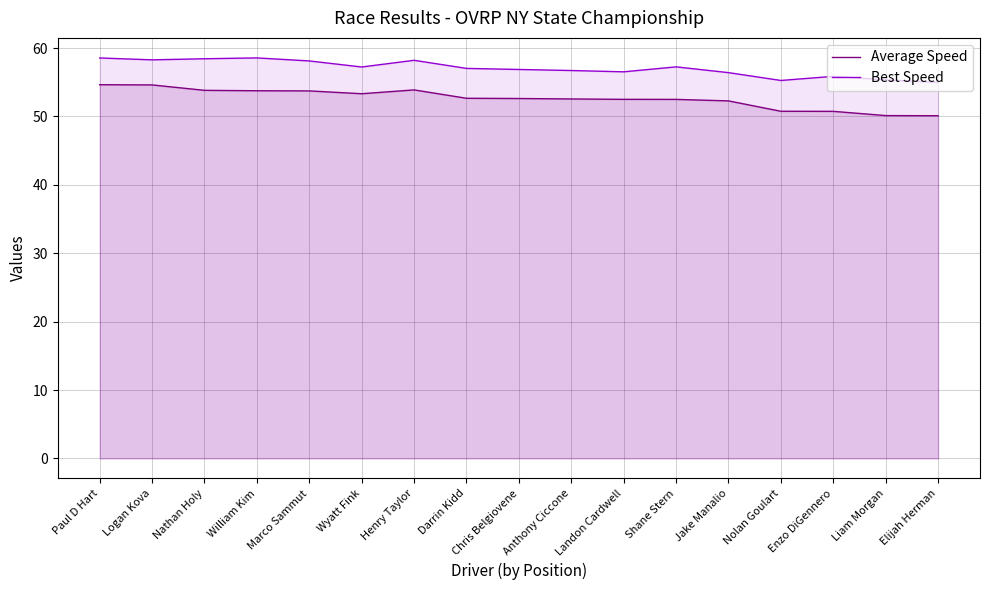

What value does the Average Speed series have at Shane Stern?

52.5